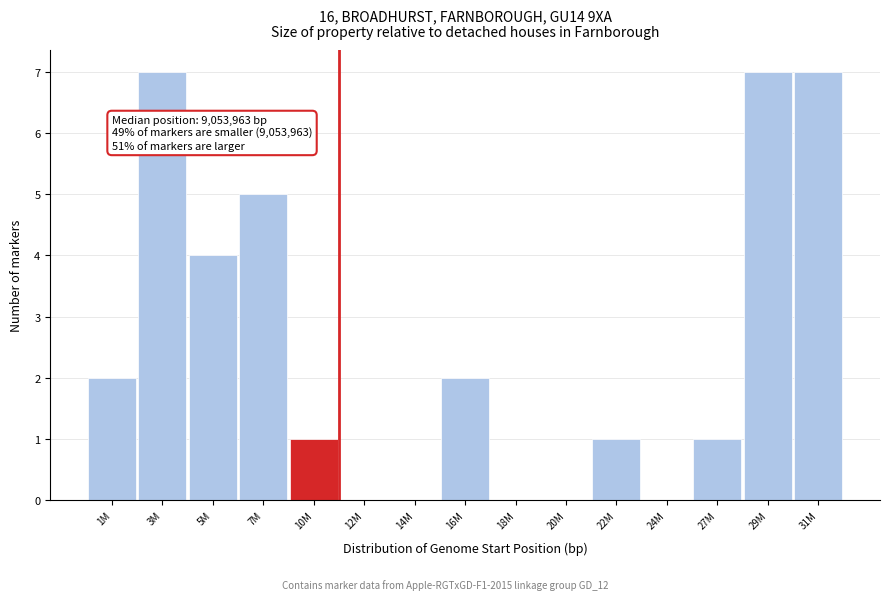

Reading left to right, what are all the values shown in this chart?

1M=2	3M=7	5M=4	7M=5	10M=1	12M=0	14M=0	16M=2	18M=0	20M=0	22M=1	24M=0	27M=1	29M=7	31M=7